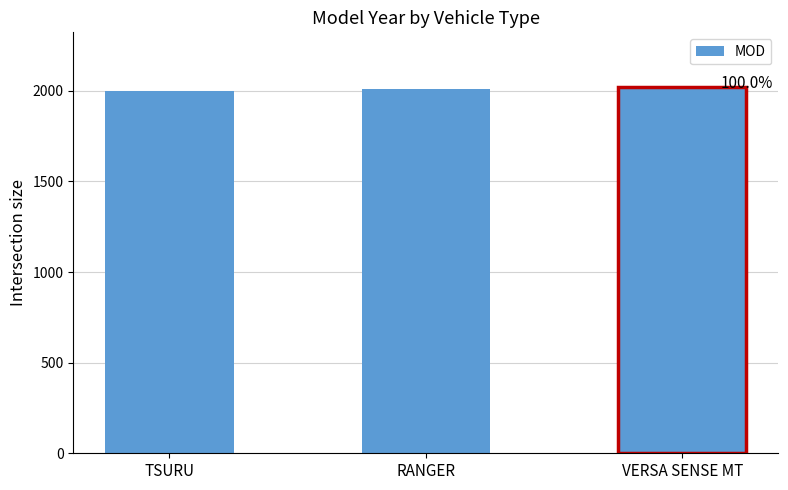

The chart shows a value of 2020 at VERSA SENSE MT. True or false?

True